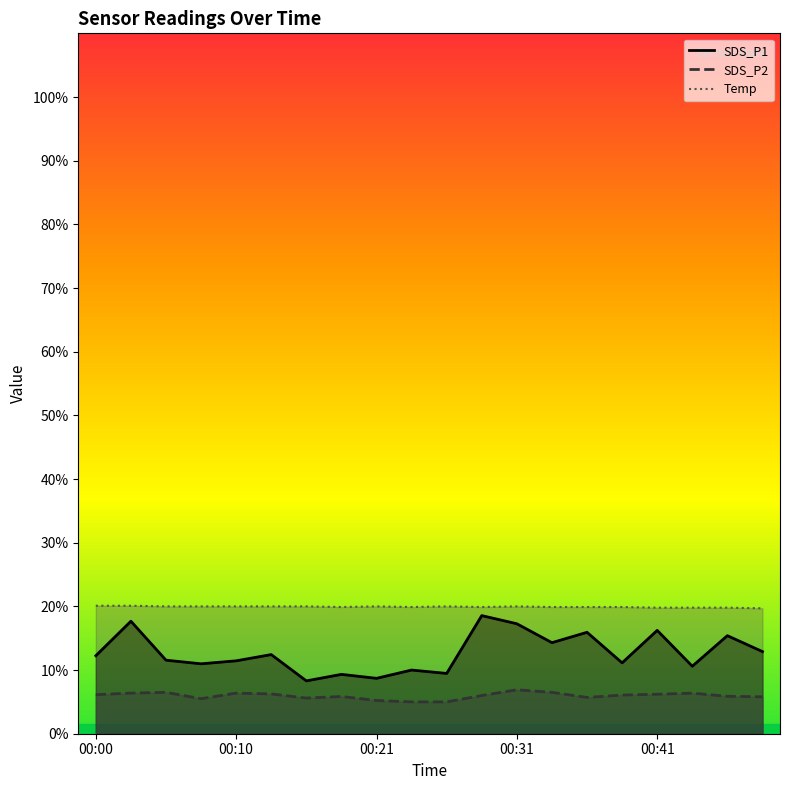

Is it true that SDS_P2 equals 5.2 at 00:21?

True